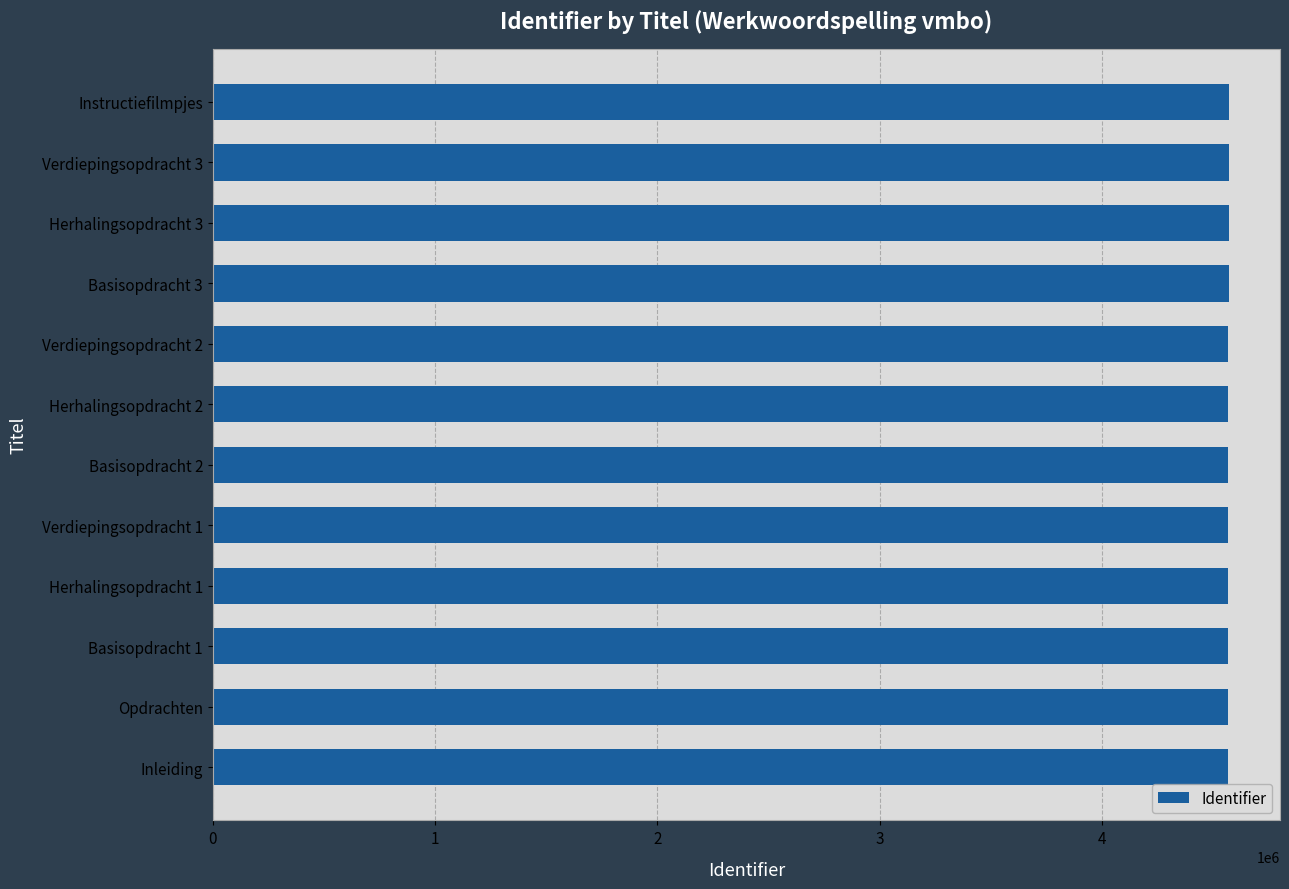

What is the ratio of the value at Herhalingsopdracht 1 to the value at Basisopdracht 2?

1.0